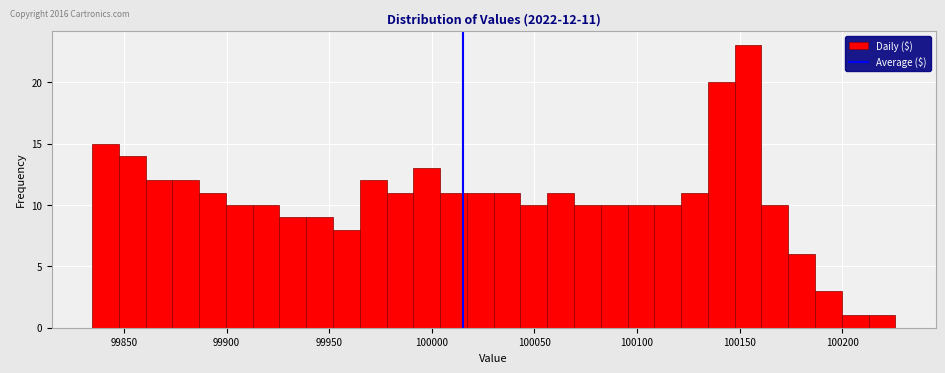

Around what value on the x-axis is the tallest bar? Give the approximate position of its centre, as read against the axis.

100155